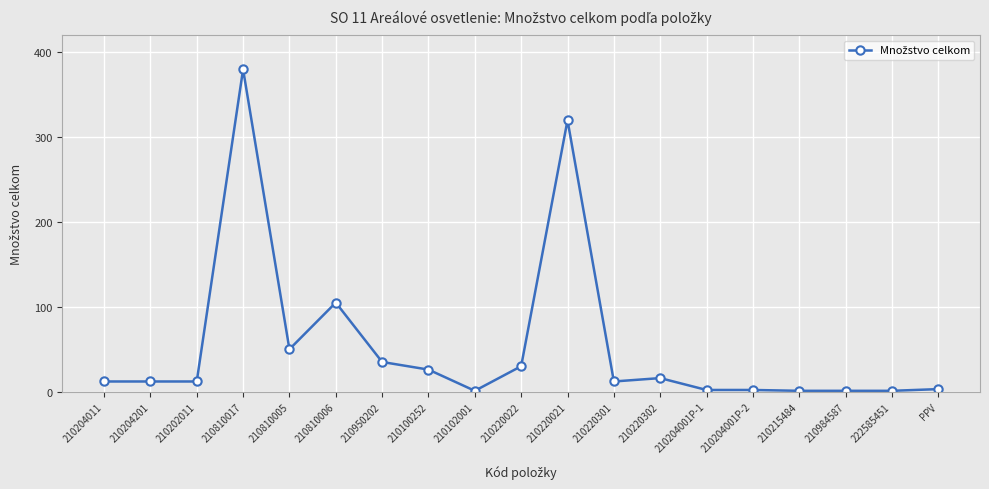

How many data points does each series have?

19